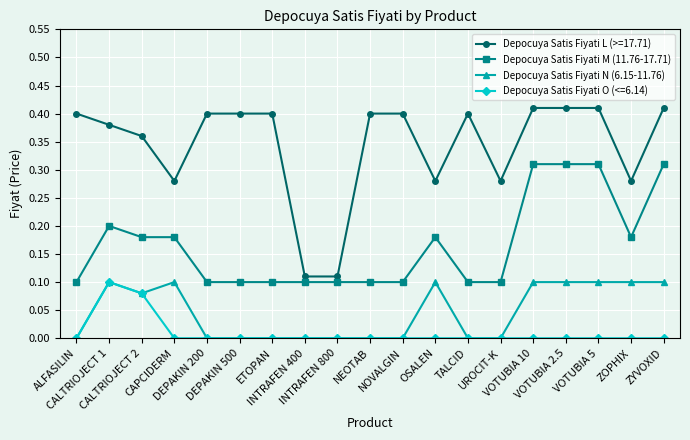

Is it true that Depocuya Satis Fiyati M (11.76-17.71) equals 0.1 at CAPCIDERM?

False